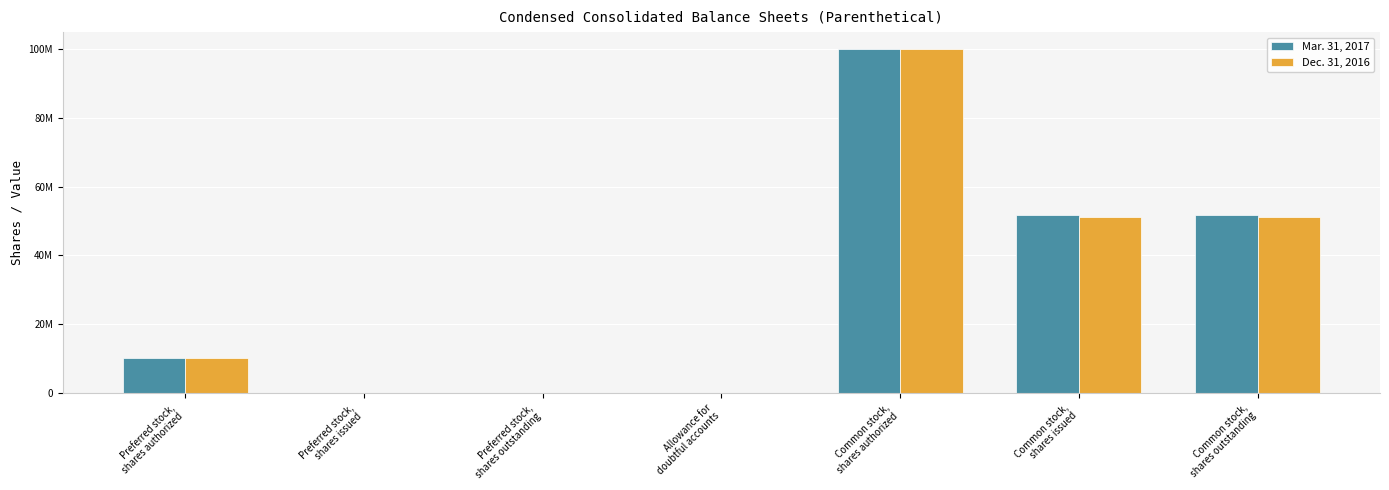

Reading left to right, what are all the values shown in this chart?

Mar. 31, 2017: 10000000	0	0	0	100000000	51629182	51629182
Dec. 31, 2016: 10000000	0	0	0	100000000	51236952	51236952